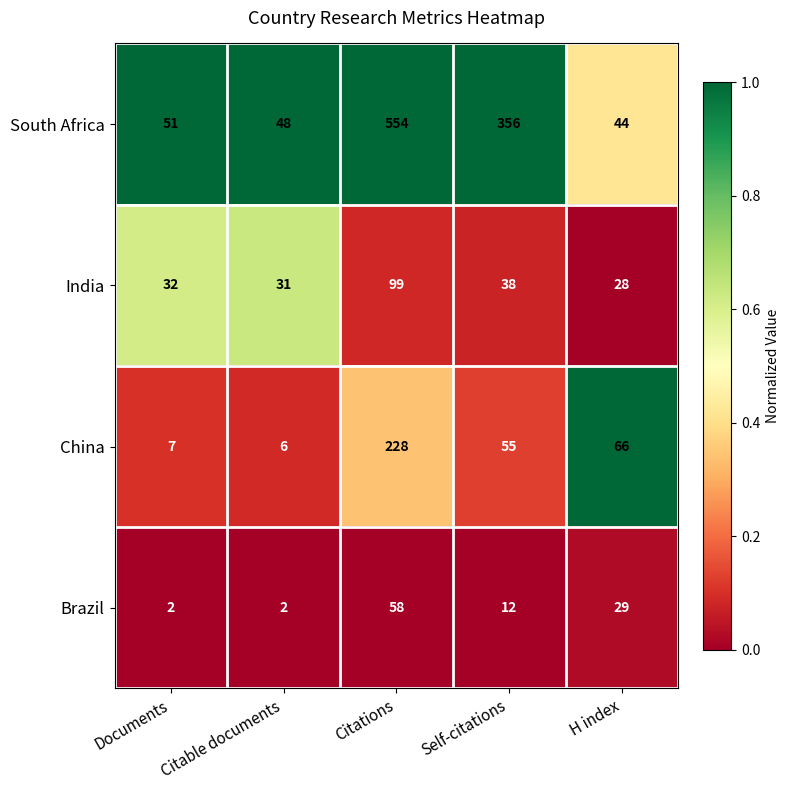

Which category has the highest value in the China series?

Citations